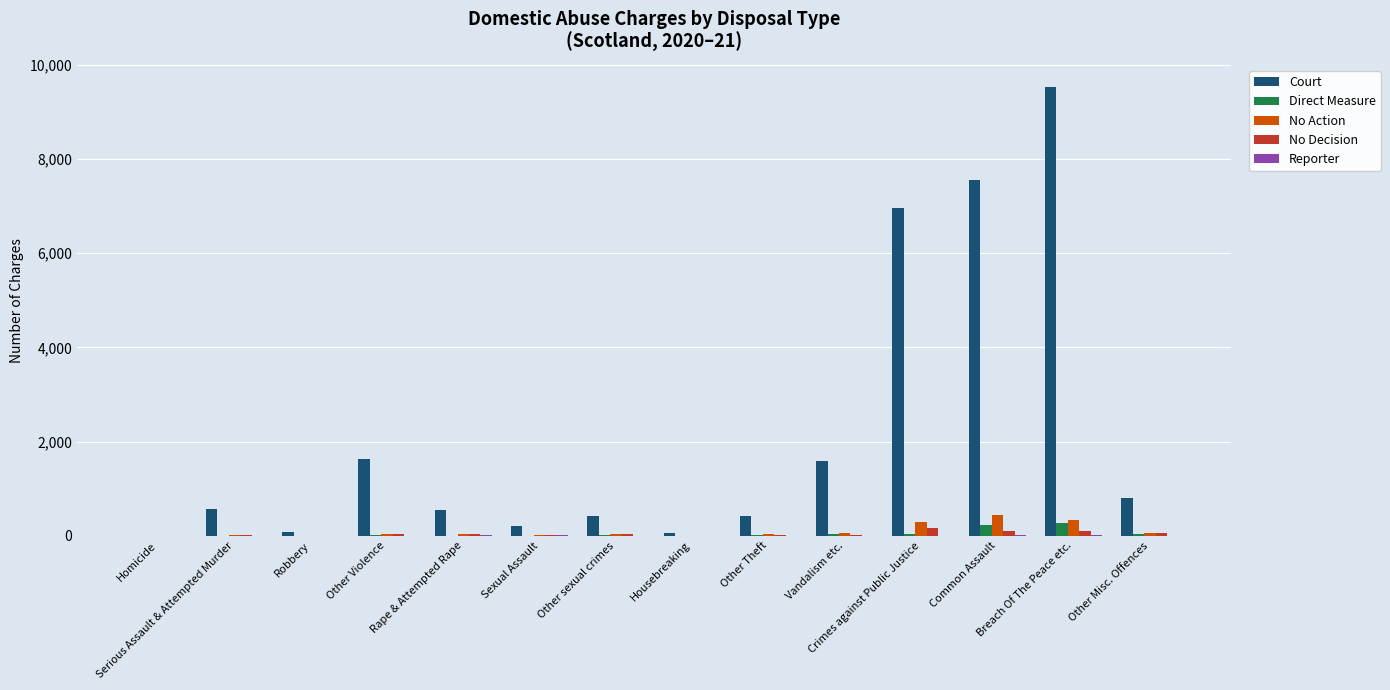

Is it true that Direct Measure equals 0 at Housebreaking?

True